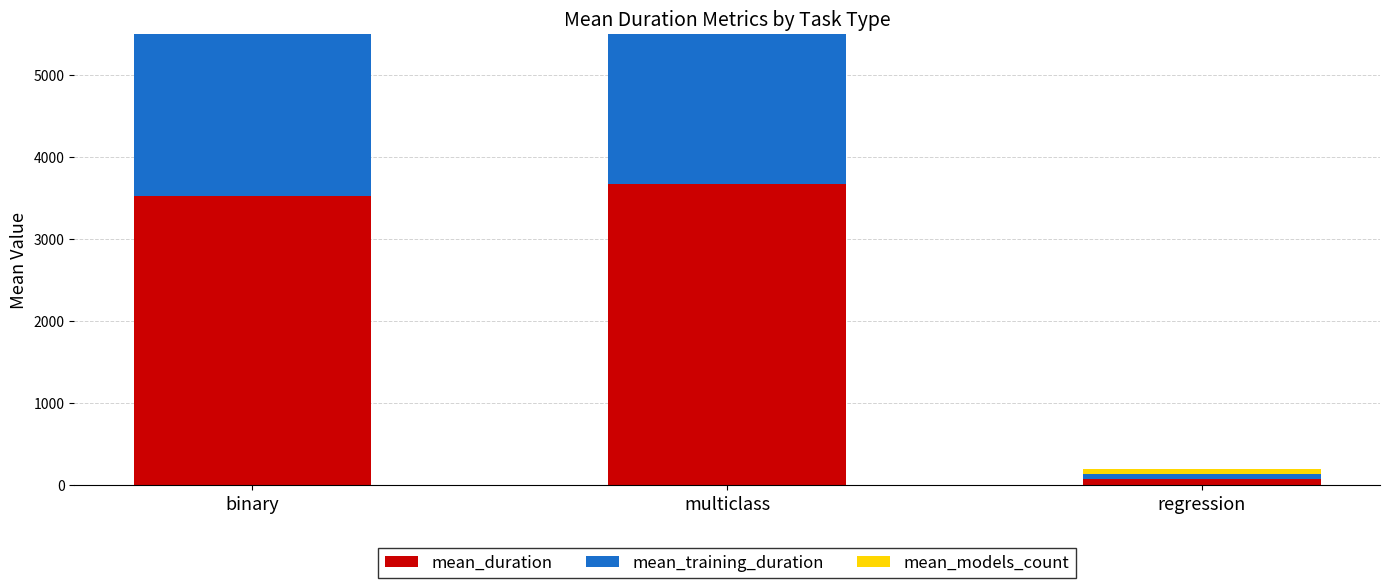

Reading left to right, what are all the values shown in this chart?

mean_duration: 3527.7	3663.4	68.9
mean_training_duration: 3520.5	3621.8	61.4
mean_models_count: 63.0	4.0	72.0